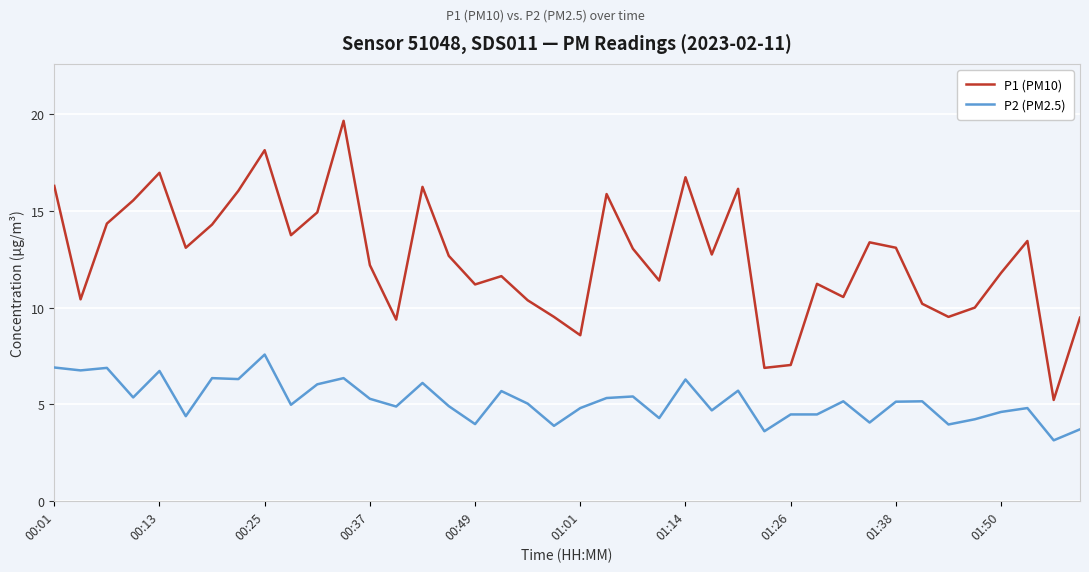

What is the difference between the second highest and second lowest values in the P1 (PM10) series?

11.3